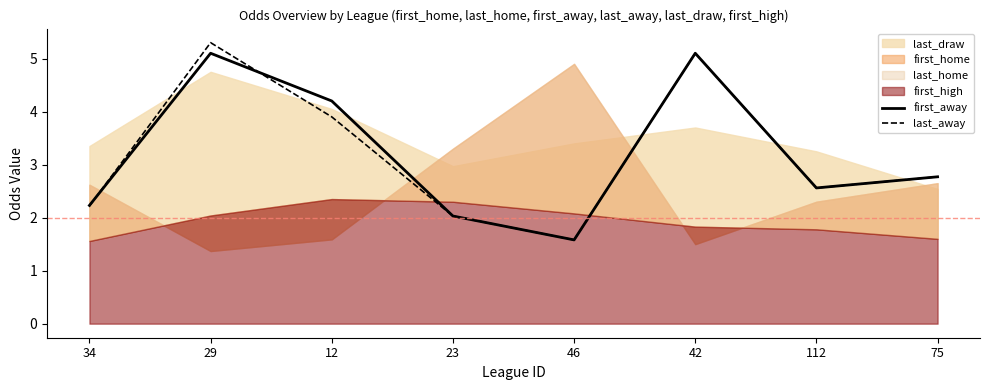

Which category has the highest value in the last_away series?

29